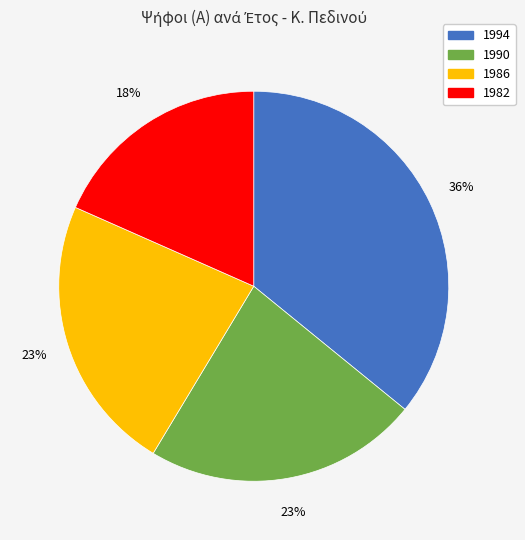

To the nearest percent, what percentage of the pie is 1986?

23%